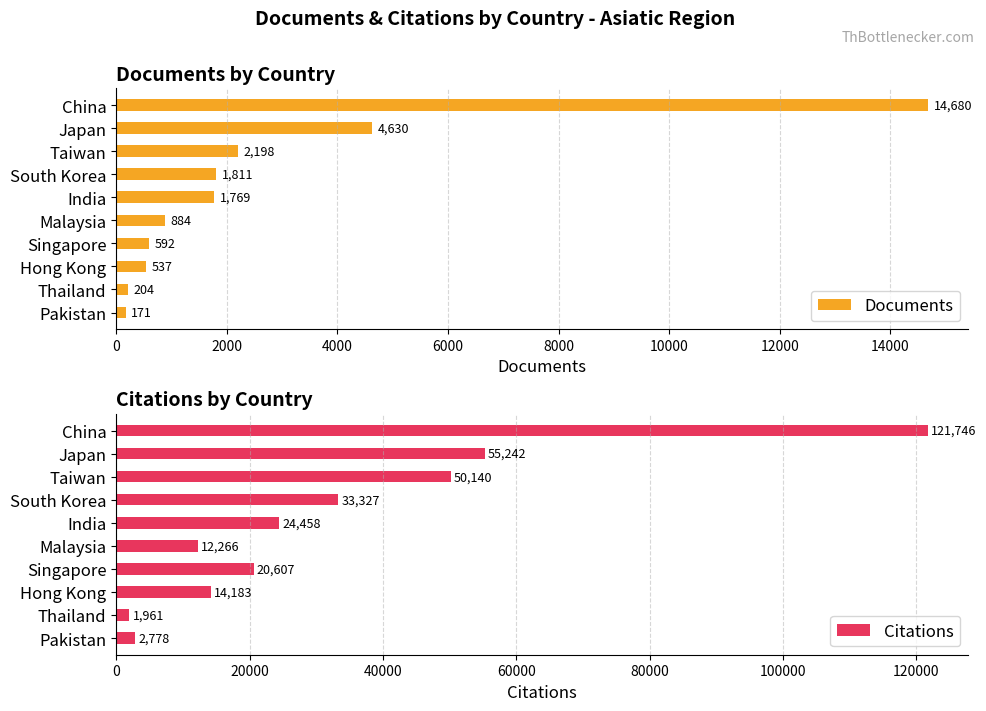

What are all the series names shown in the legend?

Documents, Citations